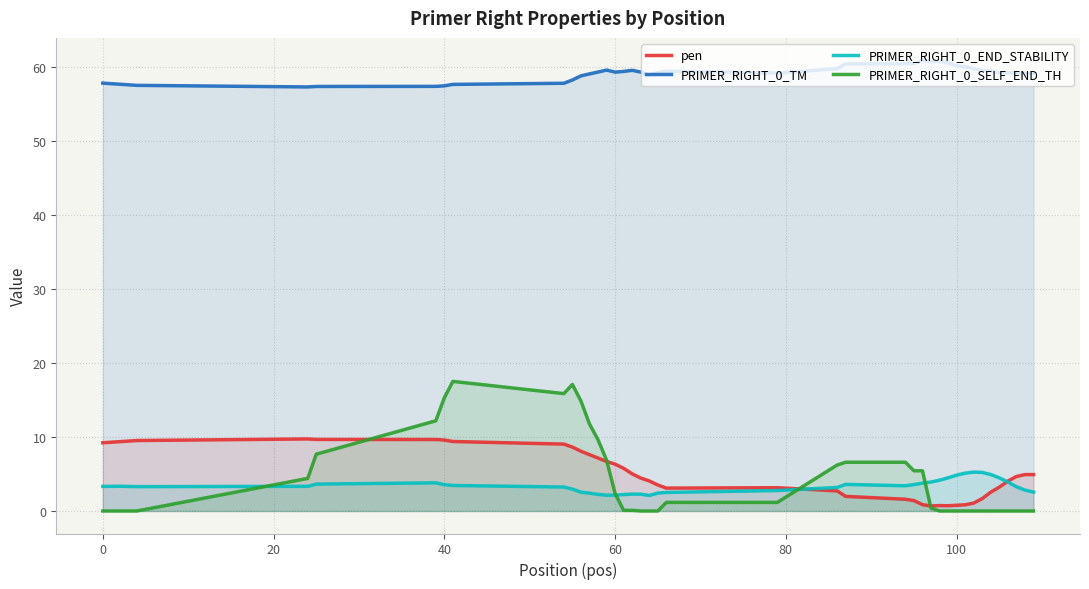

What is the maximum value shown in the chart?

60.9